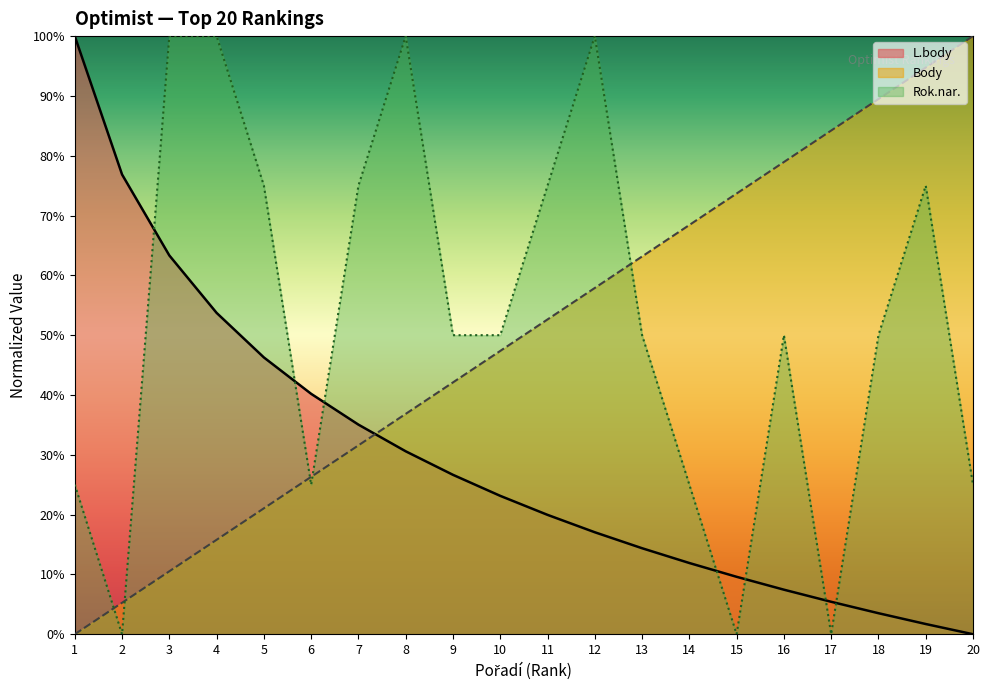

The Rok.nar. series shows 75.0 at 11. True or false?

True